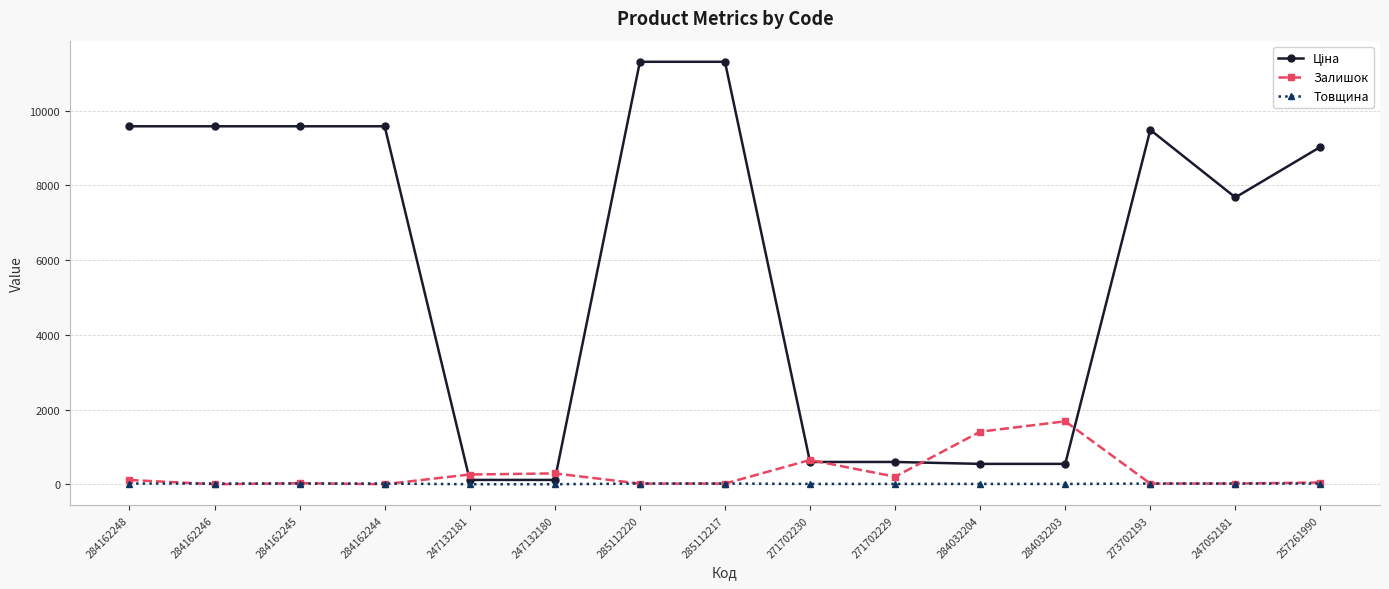

Where is Залишок nearest to the value 842?

271702230